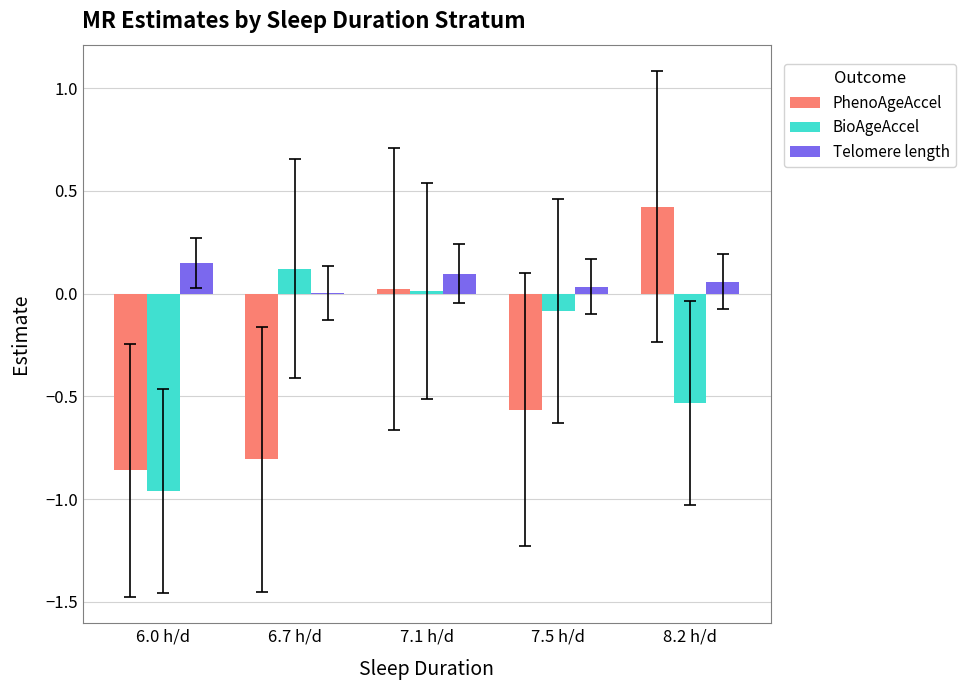

The value of BioAgeAccel at 7.1 h/d is 0.0. True or false?

True